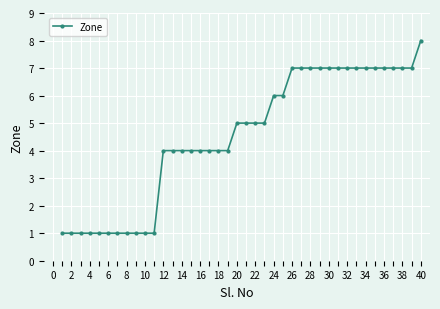

What is the average value?

5